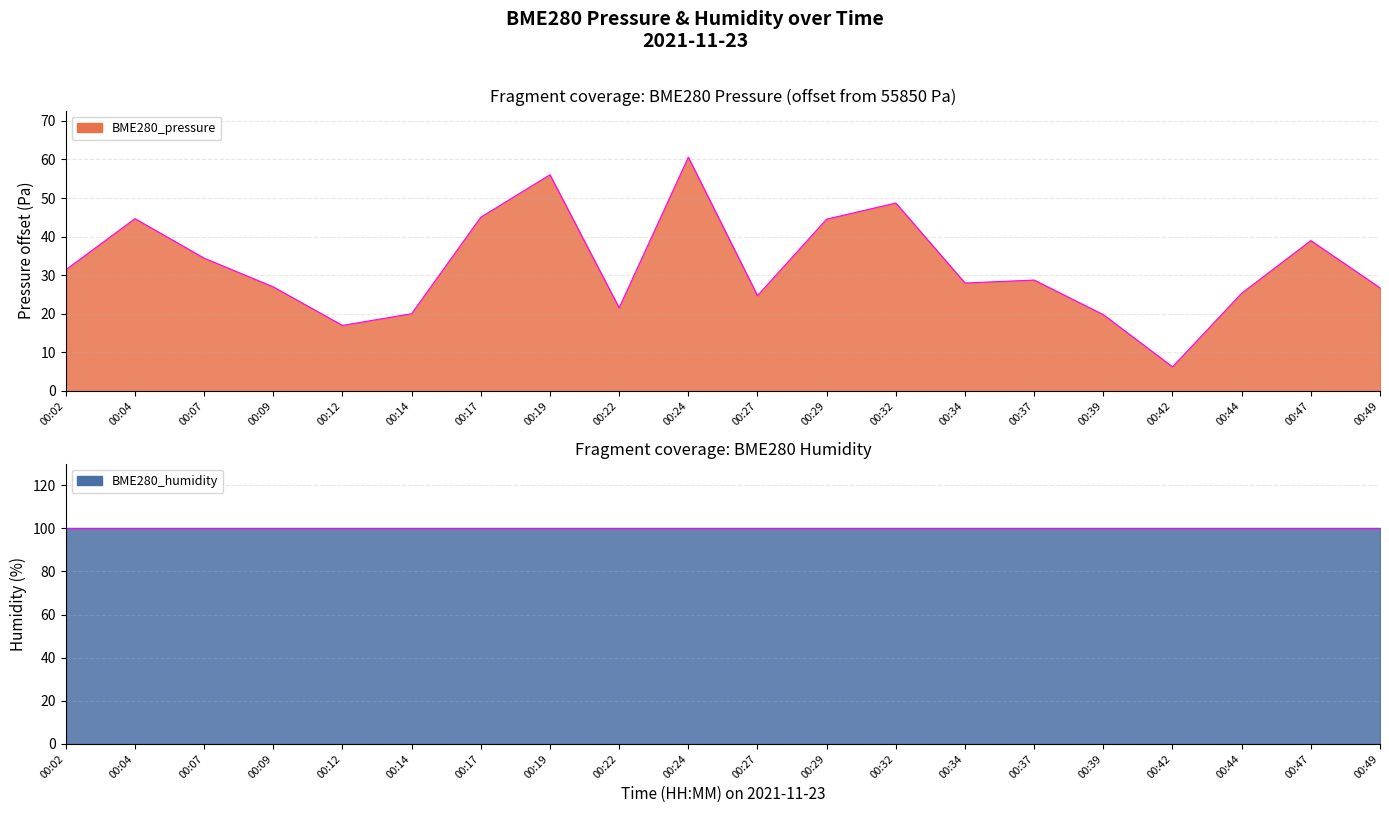

How many series are shown in this chart?

2